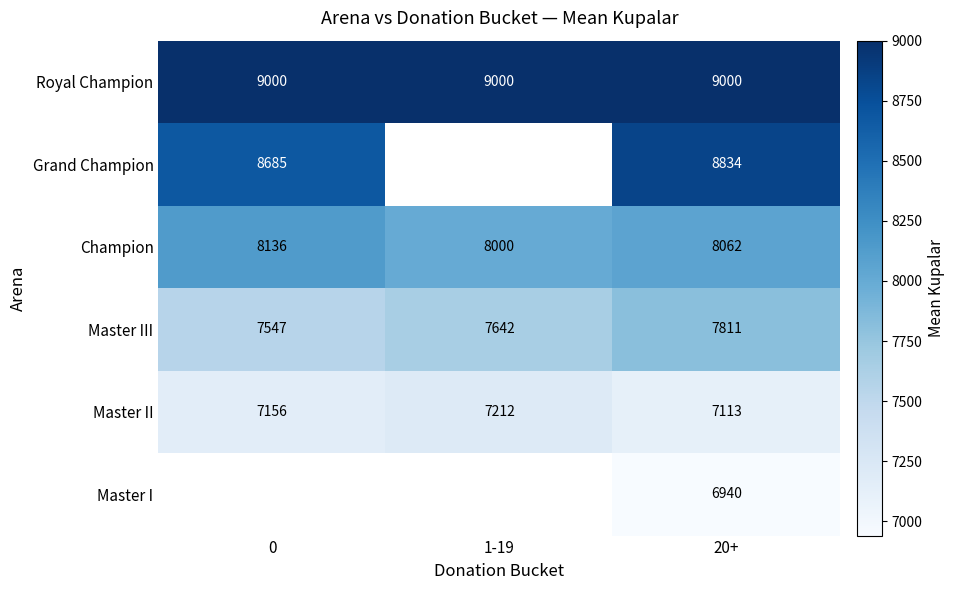

Between 1-19 and 0, which is larger?

1-19